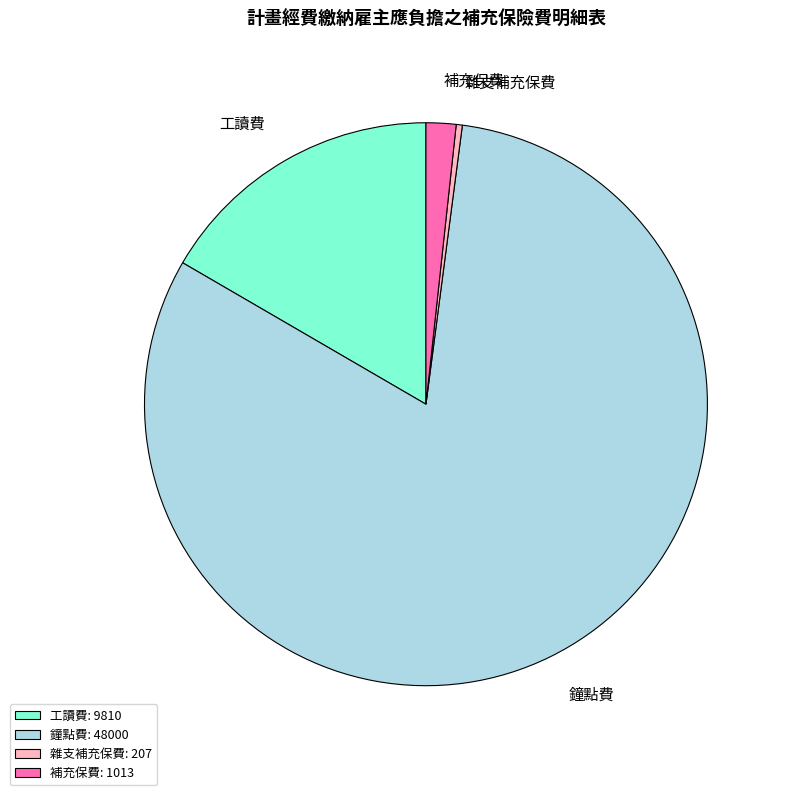

Rank the categories by value from lowest to highest.

雜支補充保費: 207, 補充保費: 1013, 工讀費: 9810, 鐘點費: 48000